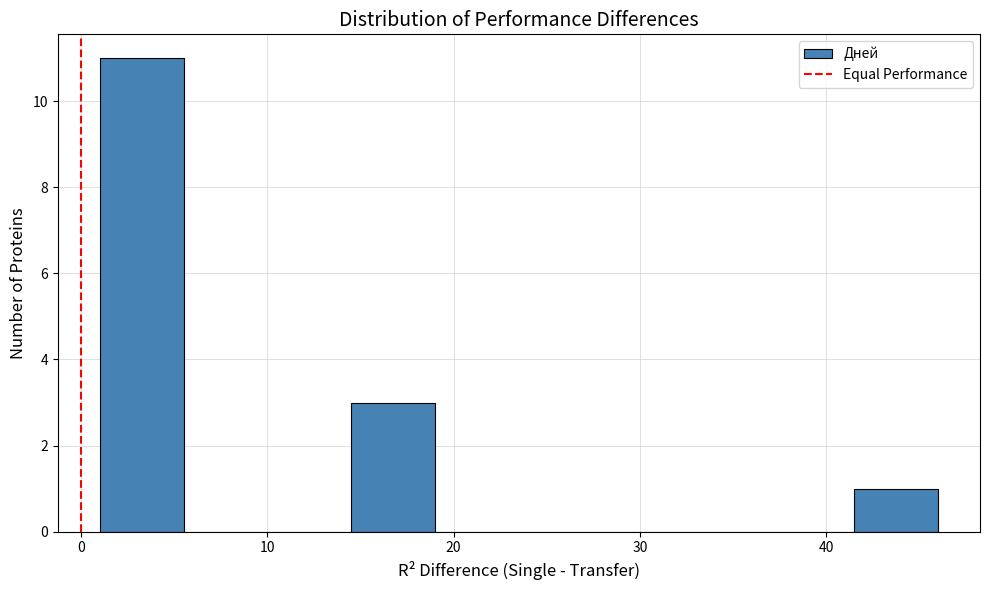

Reading left to right, transcribe this chart: for each bar, give the range it covers on the x-axis and its height. Neither the bar edges nor the heights are printed on the chart, so give them approximately, as read against the axes.

1.0 to 5.5: 11
5.5 to 10.0: 0
10.0 to 14.5: 0
14.5 to 19.0: 3
19.0 to 23.5: 0
23.5 to 28.0: 0
28.0 to 32.5: 0
32.5 to 37.0: 0
37.0 to 41.5: 0
41.5 to 46.0: 1